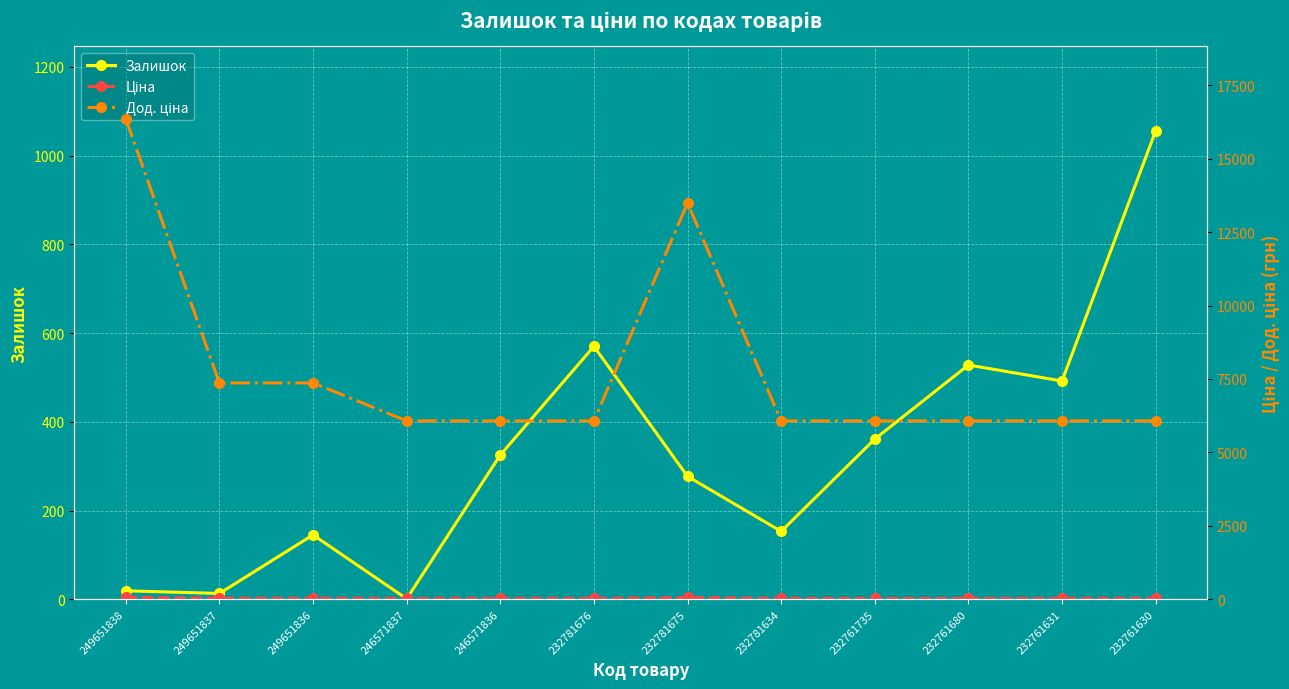

True or false: Дод. ціна and Залишок cross at least once.

False